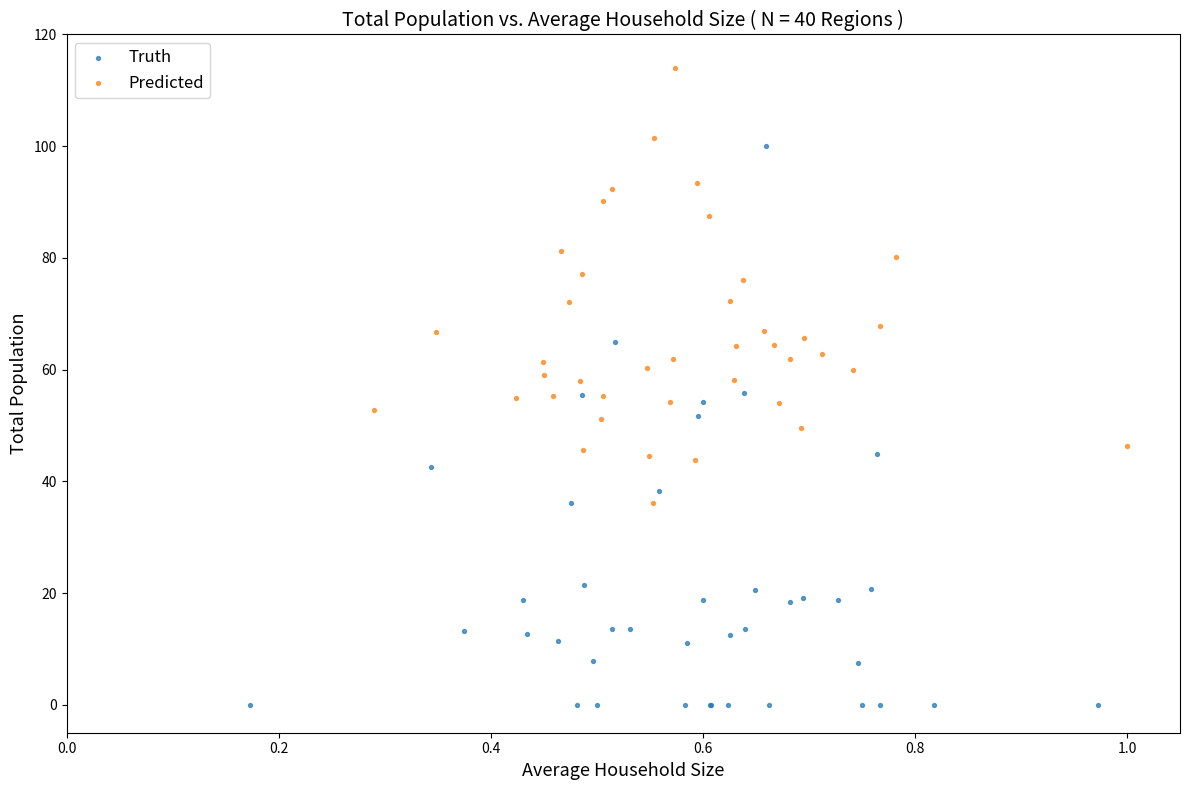

Which series contains the lowest Y value?

Truth